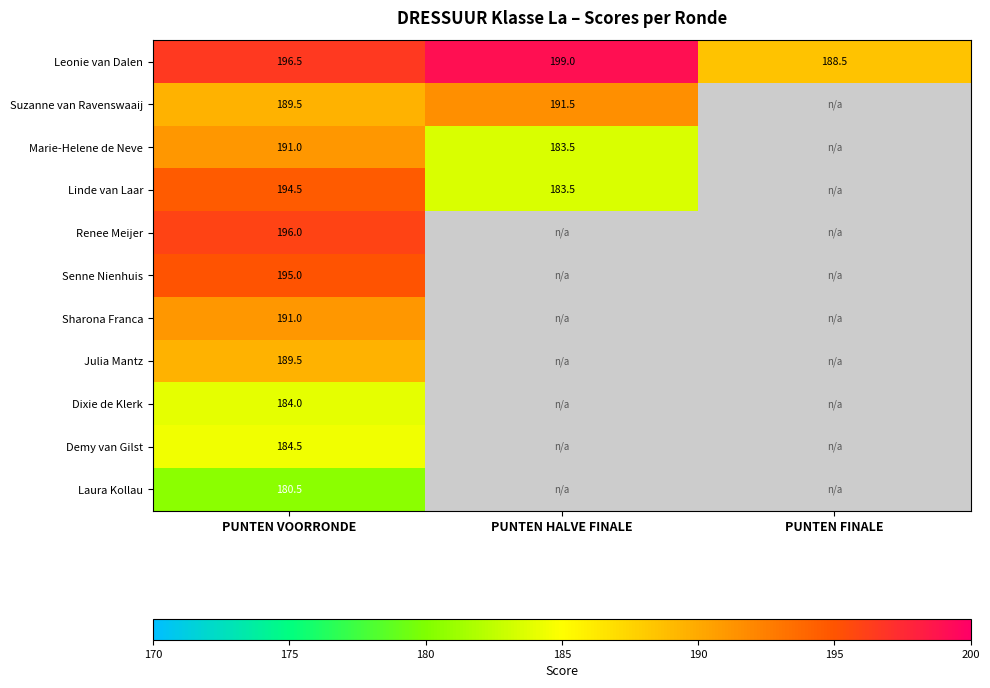

What is the difference between the Leonie van Dalen values at PUNTEN VOORRONDE and PUNTEN FINALE?

8.0